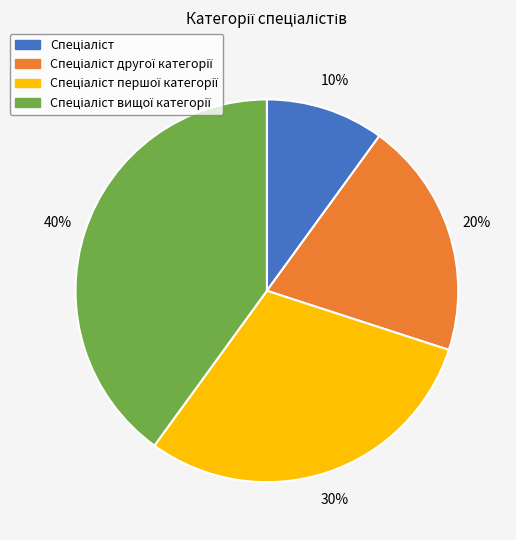

Does any single category account for the majority?

No